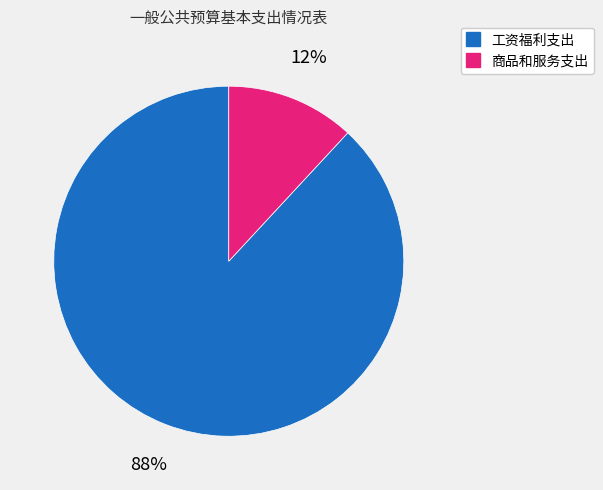

To the nearest percent, what portion does 工资福利支出 represent?

88%